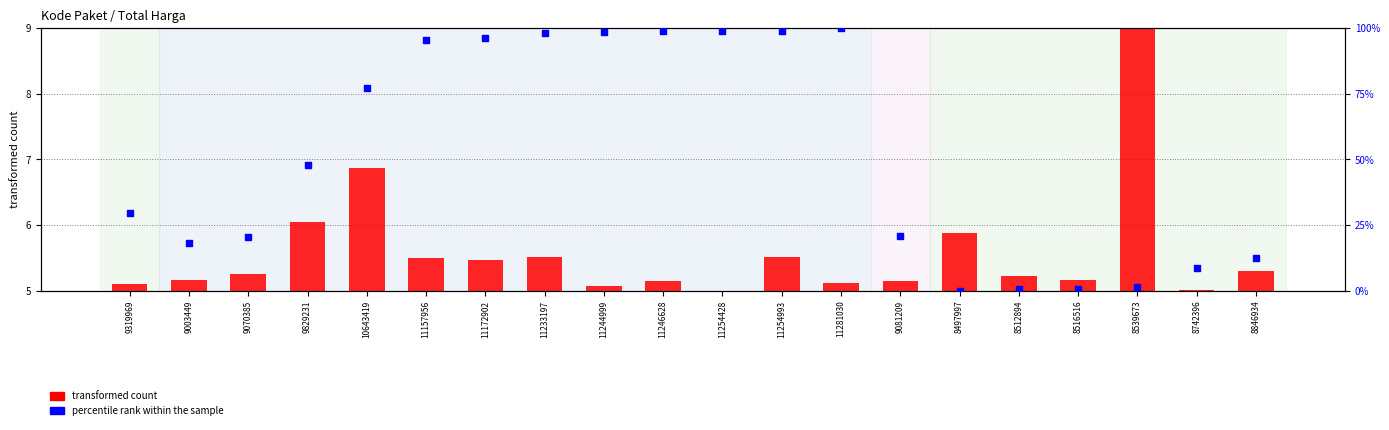

Is the value of transformed count at 9003449 greater than the value of percentile rank within the sample at 11254993?

No